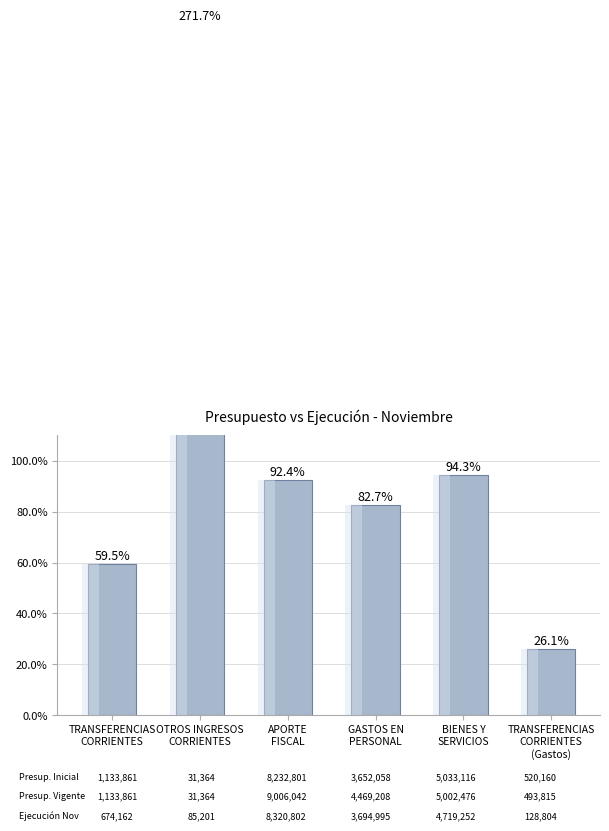

Are the bars horizontal?

No